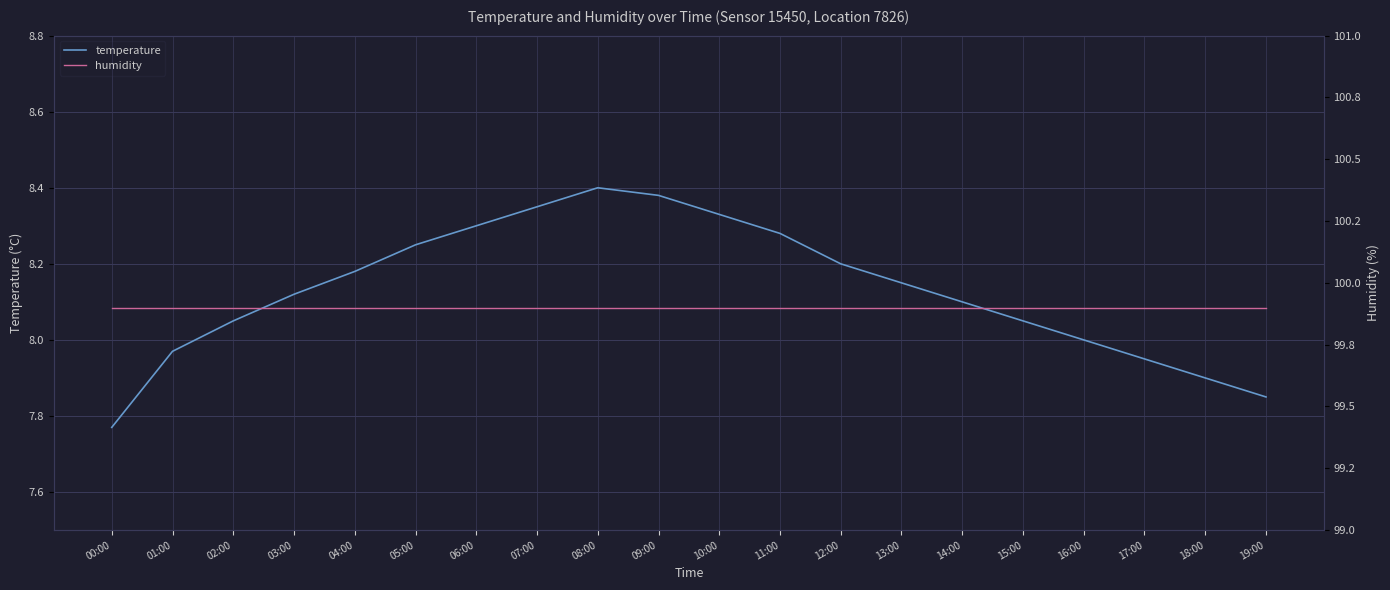

Which series has the largest total across all categories?

humidity